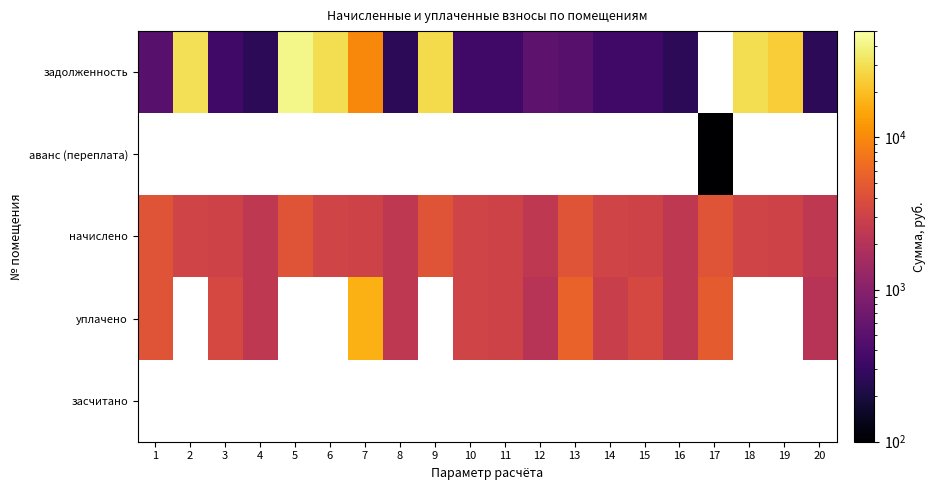

True or false: уплачено has a value of 3469.7 at 3.

True